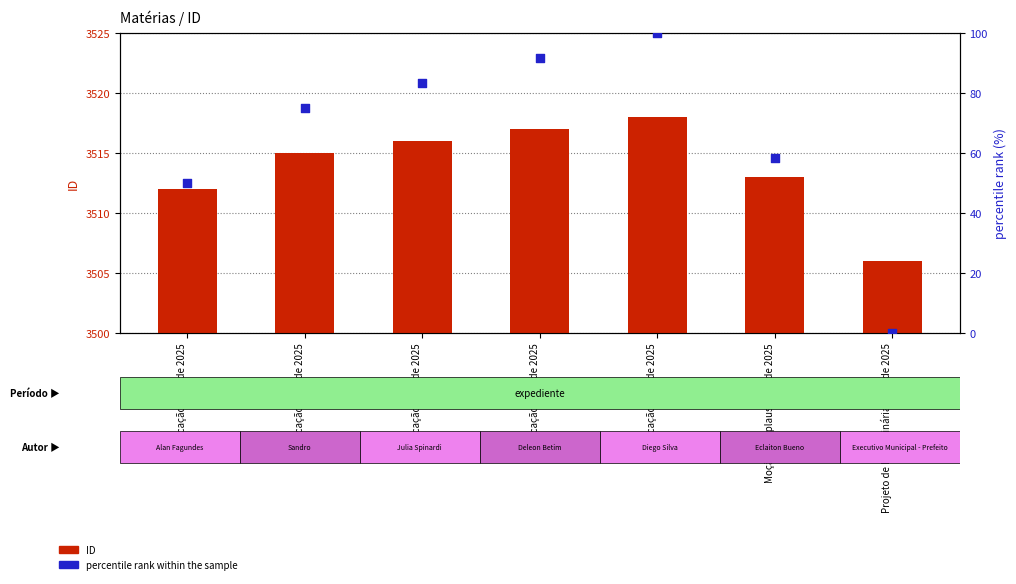

Is the value of ID at Indicação nº 59 de 2025 greater than the value of percentile rank within the sample at Projeto de Lei Ordinária nº 13 de 2025?

Yes